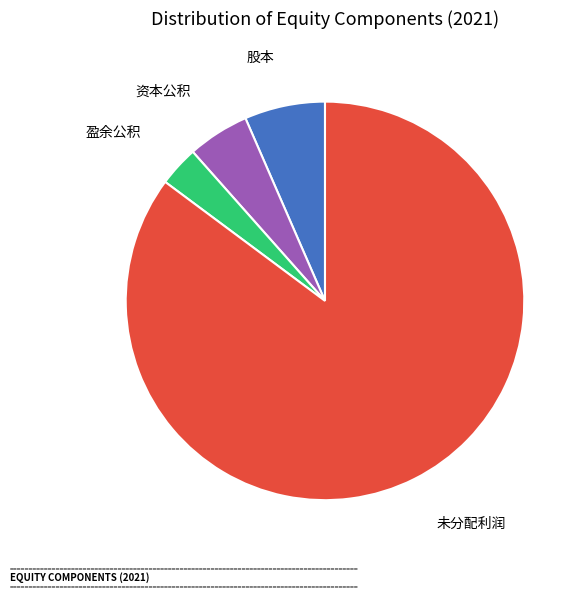

Which slice is the smallest?

盈余公积